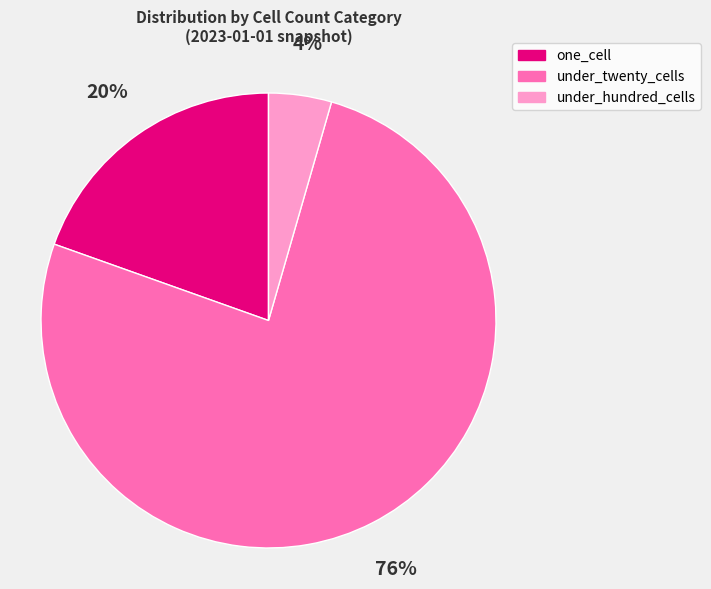

How many segments does this pie chart have?

3